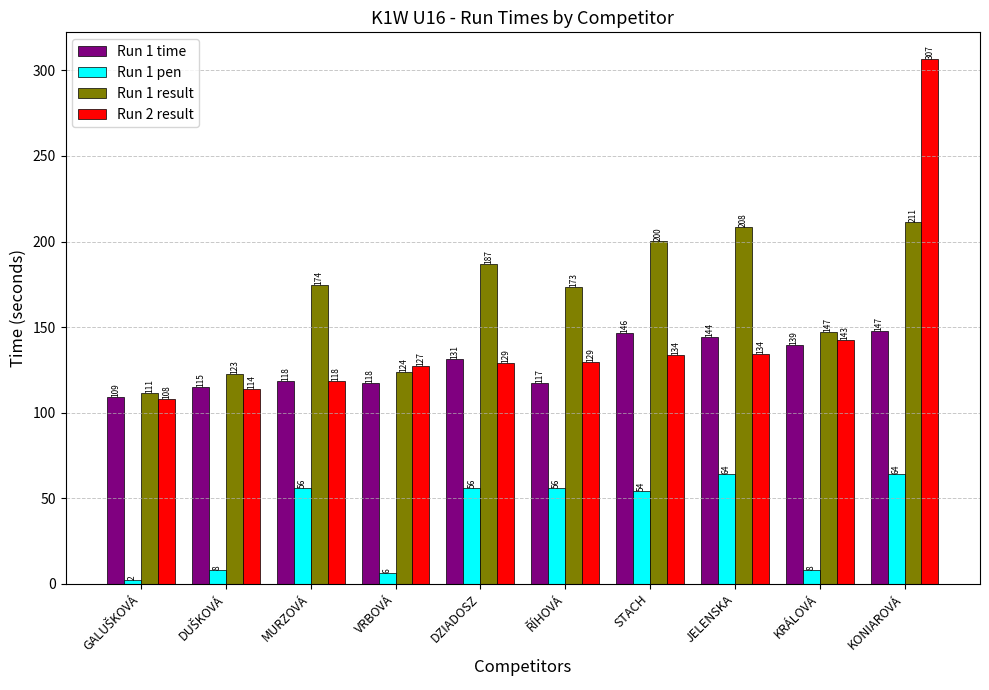

Rank the series at KRÁLOVÁ from highest to lowest value.

Run 1 result, Run 2 result, Run 1 time, Run 1 pen